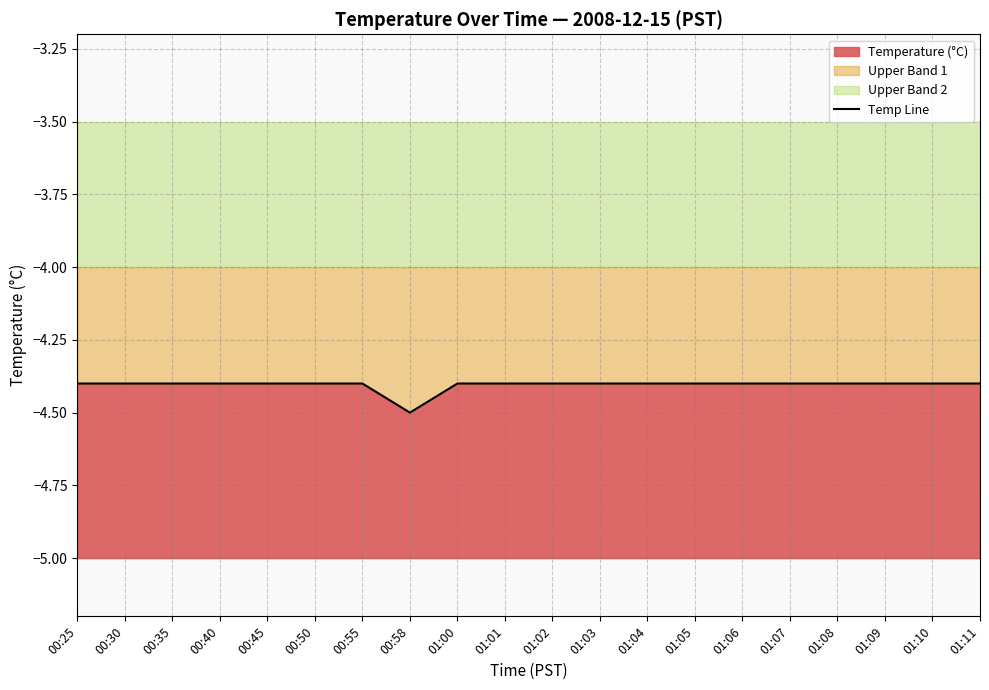

What is the difference between the second highest and minimum values?

0.1